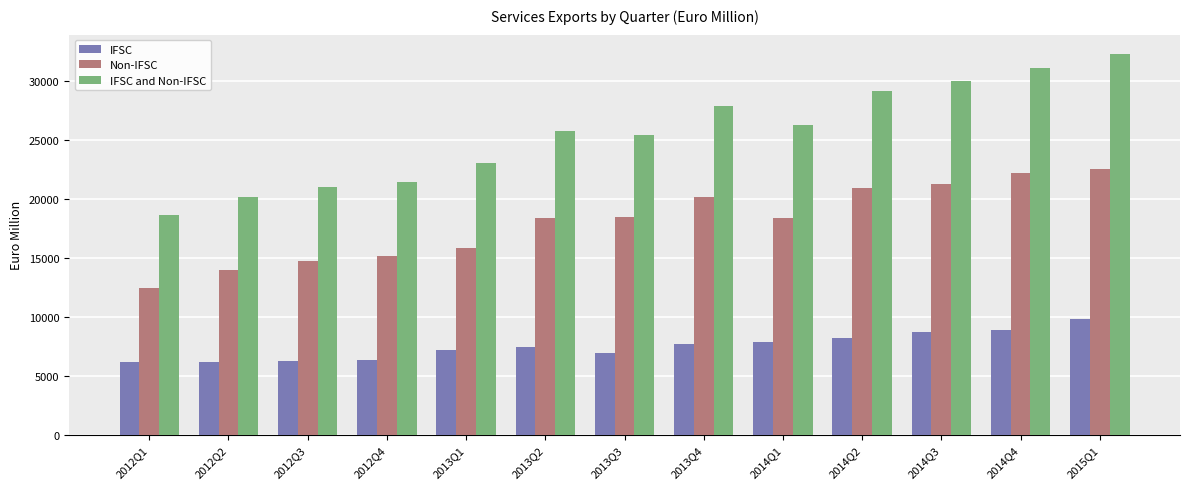

Rank the series by their average value, from lowest to highest.

IFSC, Non-IFSC, IFSC and Non-IFSC